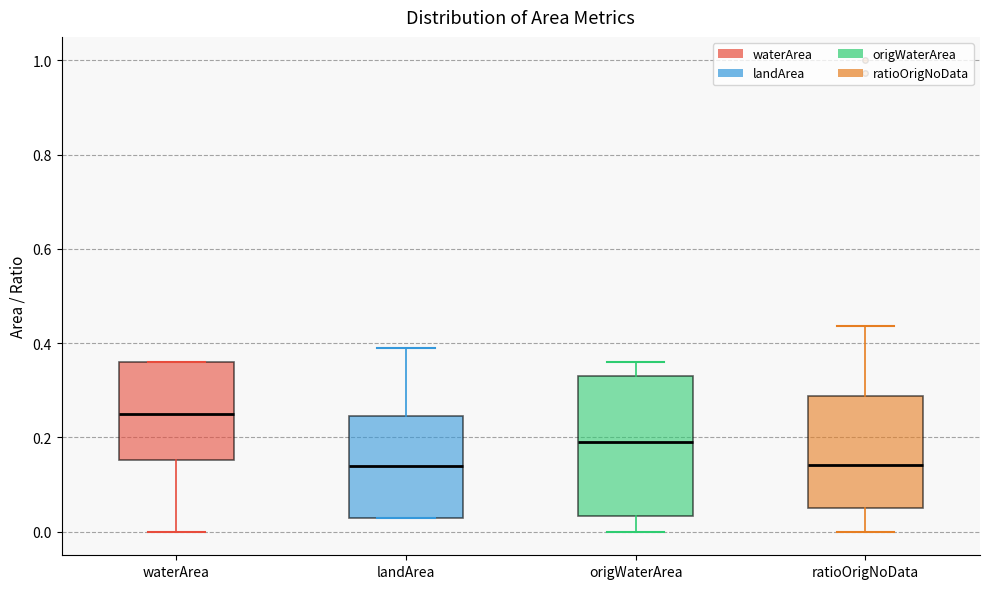

Reading left to right, read every box against the y-axis: the position of its median line, the range the box covers, and the ends of its whiskers. The values are not printed on the chart, so give them approximately, as read against the axis.

waterArea: median 0.26, box 0.16 to 0.36, whiskers 0.00 to 0.36
landArea: median 0.14, box 0.04 to 0.24, whiskers 0.04 to 0.40
origWaterArea: median 0.20, box 0.04 to 0.34, whiskers 0.00 to 0.36
ratioOrigNoData: median 0.14, box 0.06 to 0.28, whiskers 0.00 to 0.44